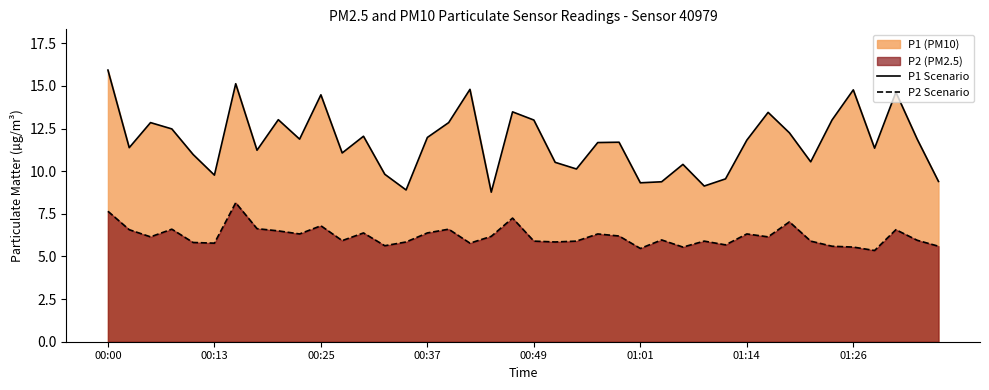

True or false: P1 Scenario has more than 0 points higher than both neighbors.

True